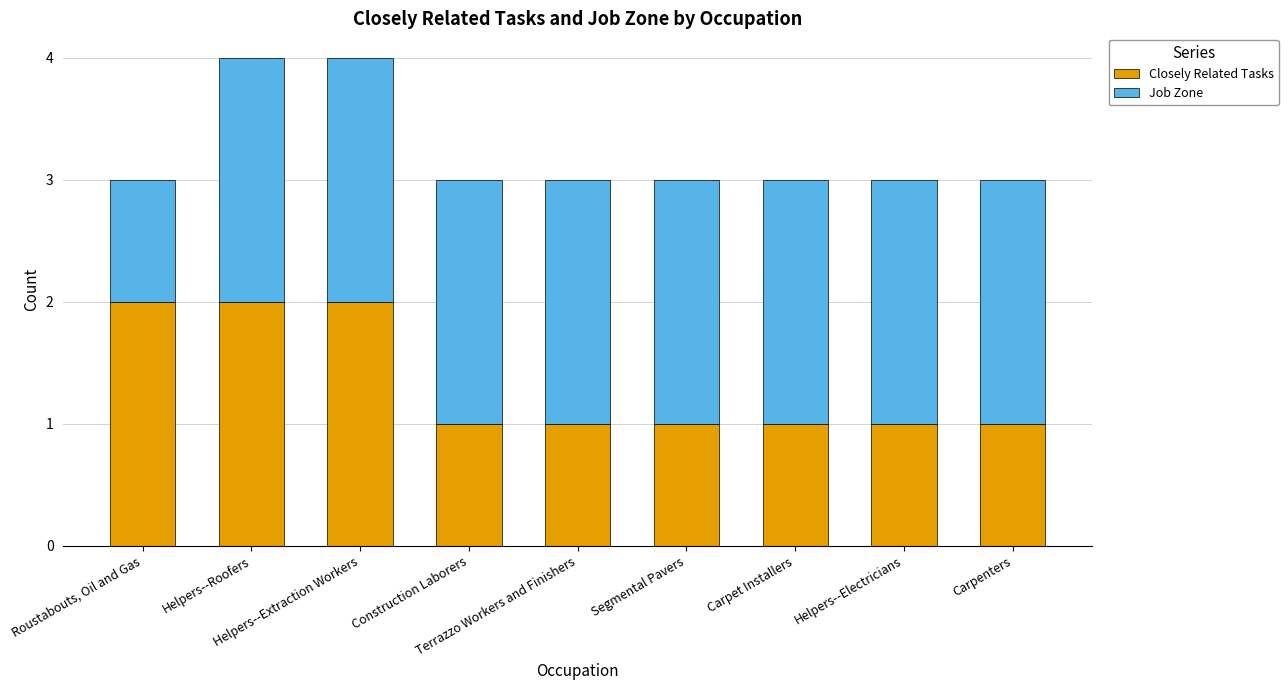

How many bars are there in total?

9